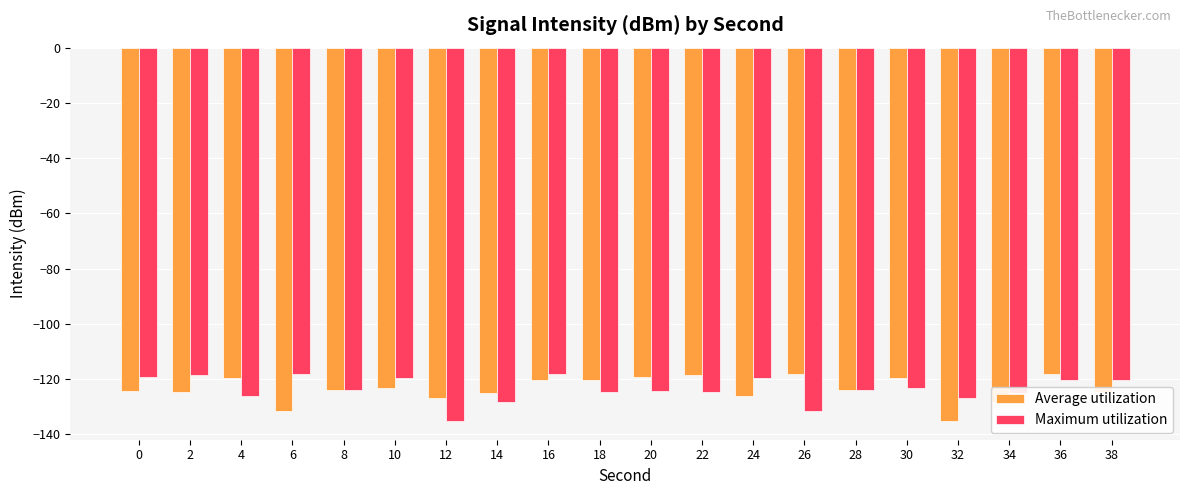

What is the smallest value displayed?

-135.2